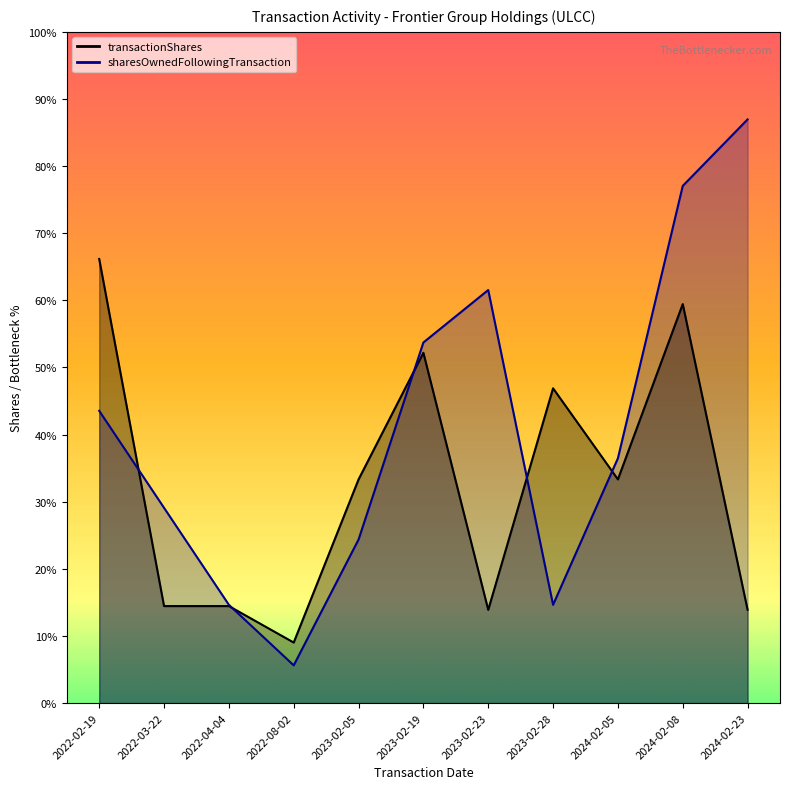

How many intersections are there between transactionShares and sharesOwnedFollowingTransaction?

5